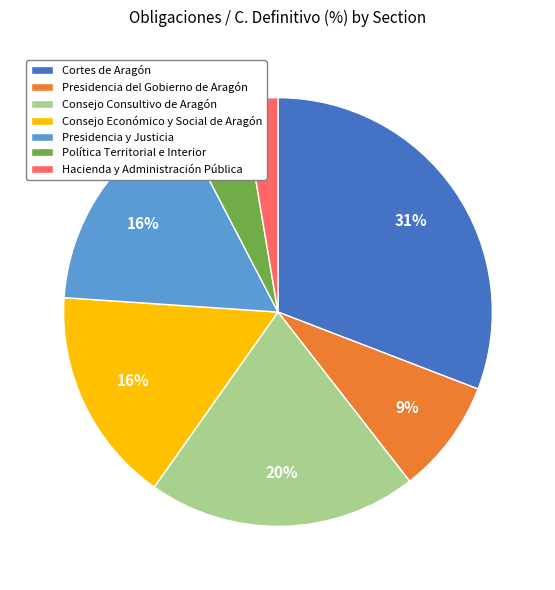

Is there any slice that represents more than half of the pie?

No